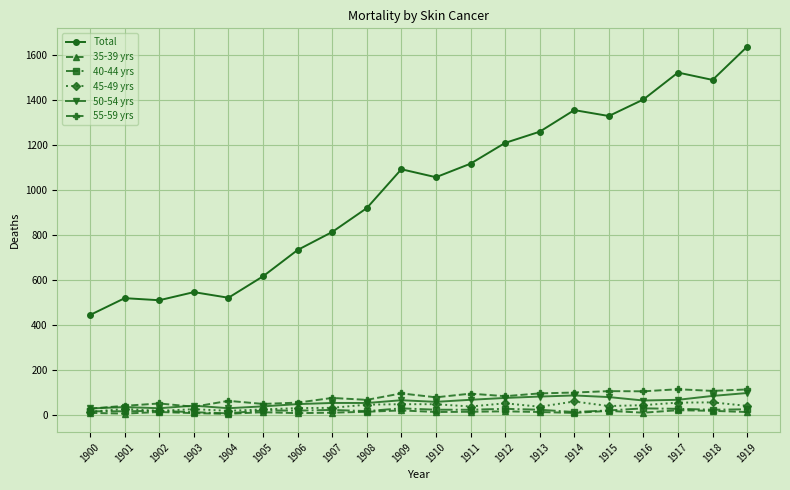

True or false: 55-59 yrs and 35-39 yrs cross at least once.

False